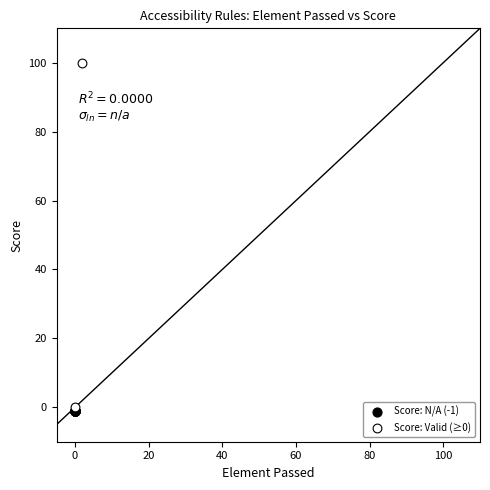

What are all the series names shown in the legend?

Score: N/A (-1), Score: Valid (≥0)